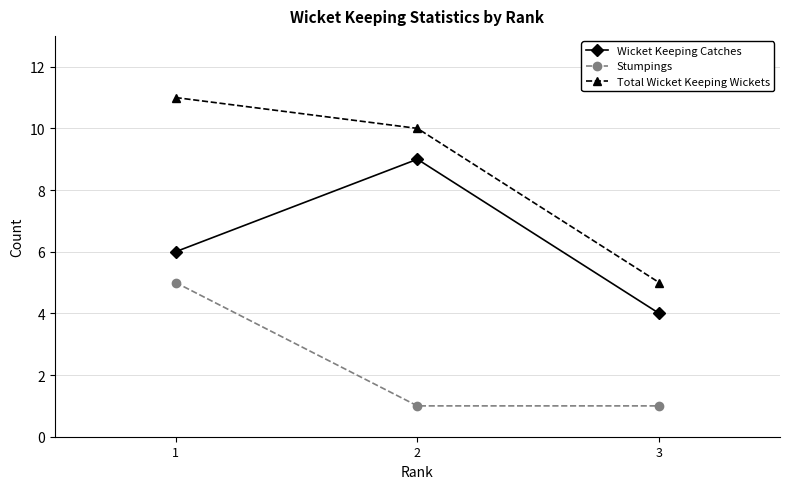

At how many categories does at least one series exceed 4?

3